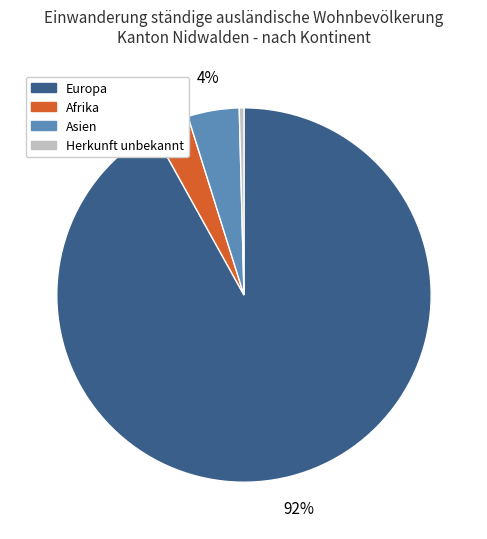

To the nearest percent, what is the average slice percentage?

25%